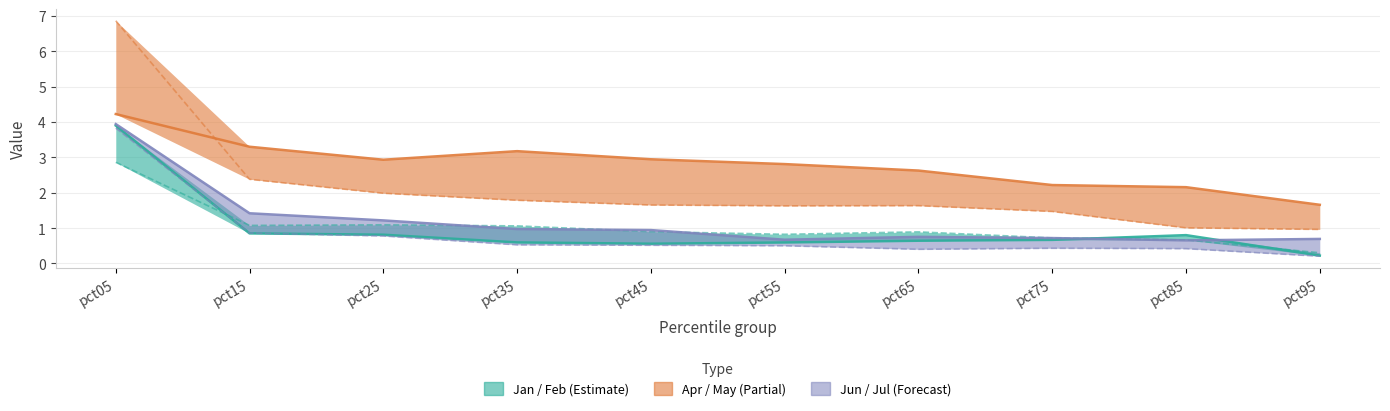

How many lines are shown in the chart?

6